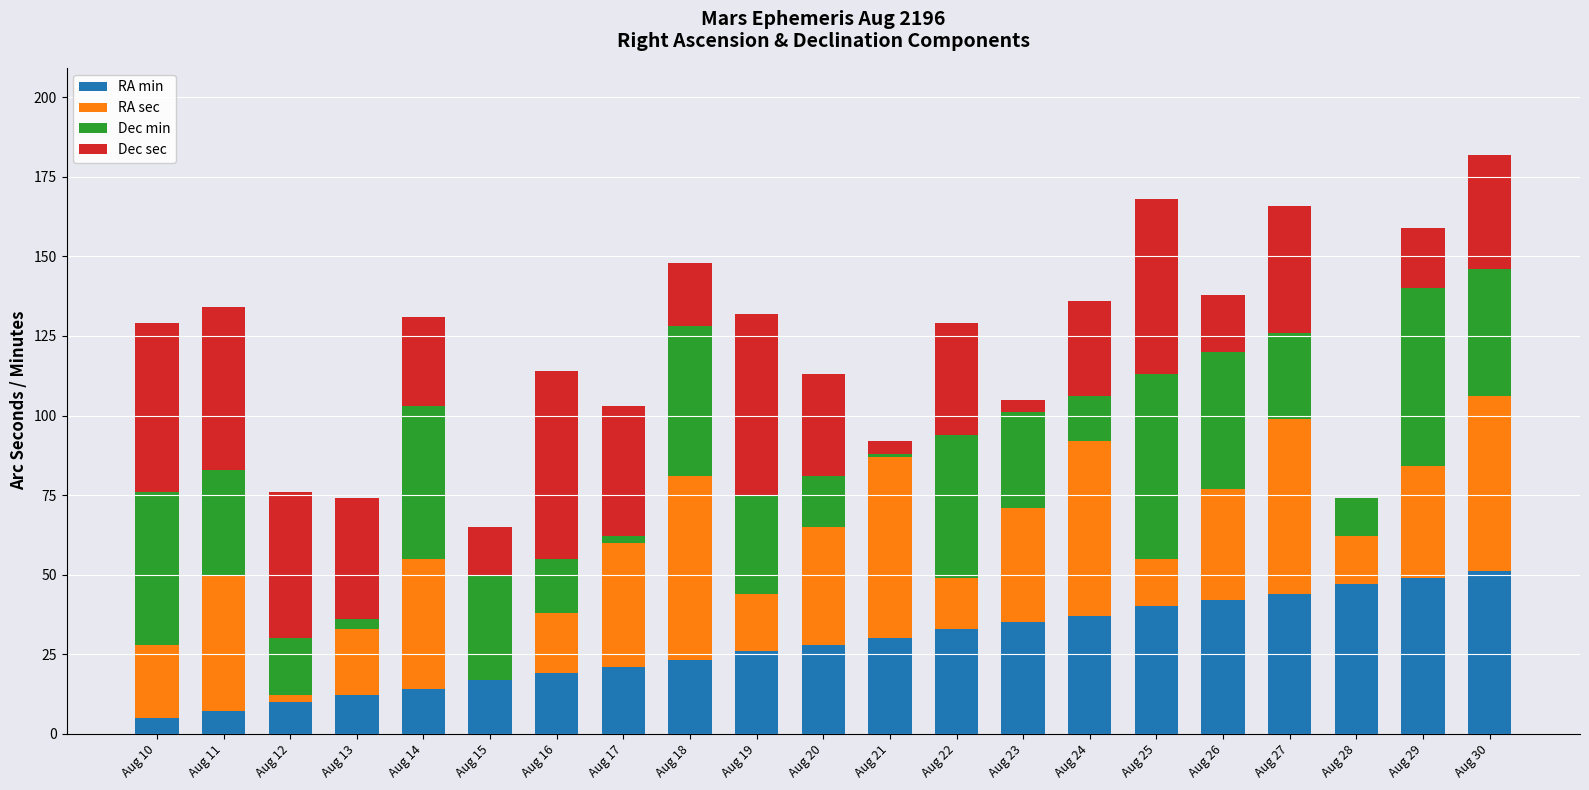

Are the bars grouped side by side (vs. stacked)?

No